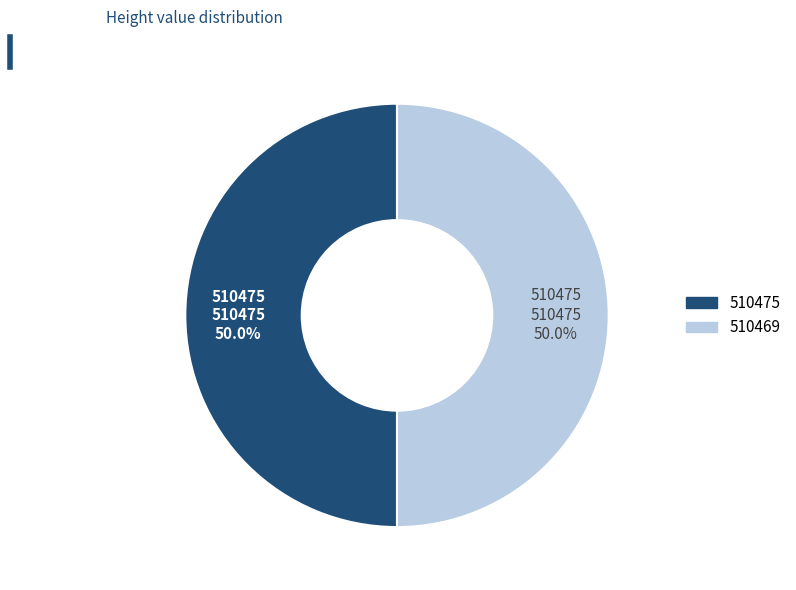

What percentage do 510475 and 510469 together represent?

100.0%